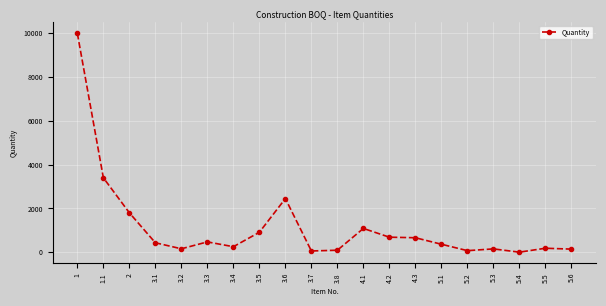

What value does the data have at 3.8, to the nearest 100?

100